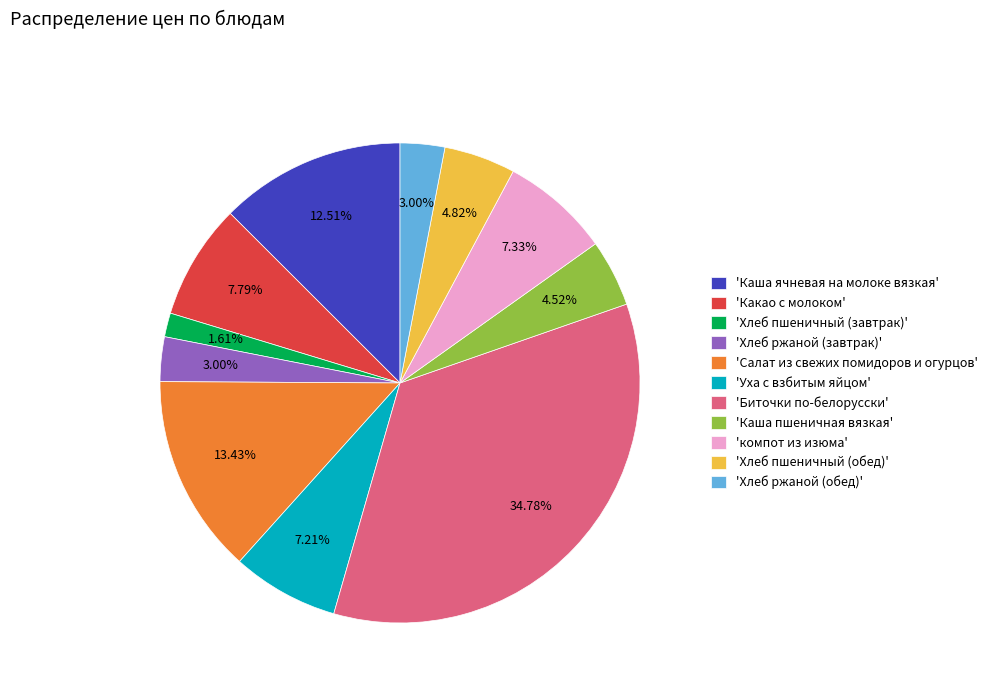

To the nearest percent, what is the difference between the largest and smallest slice percentages?

33%